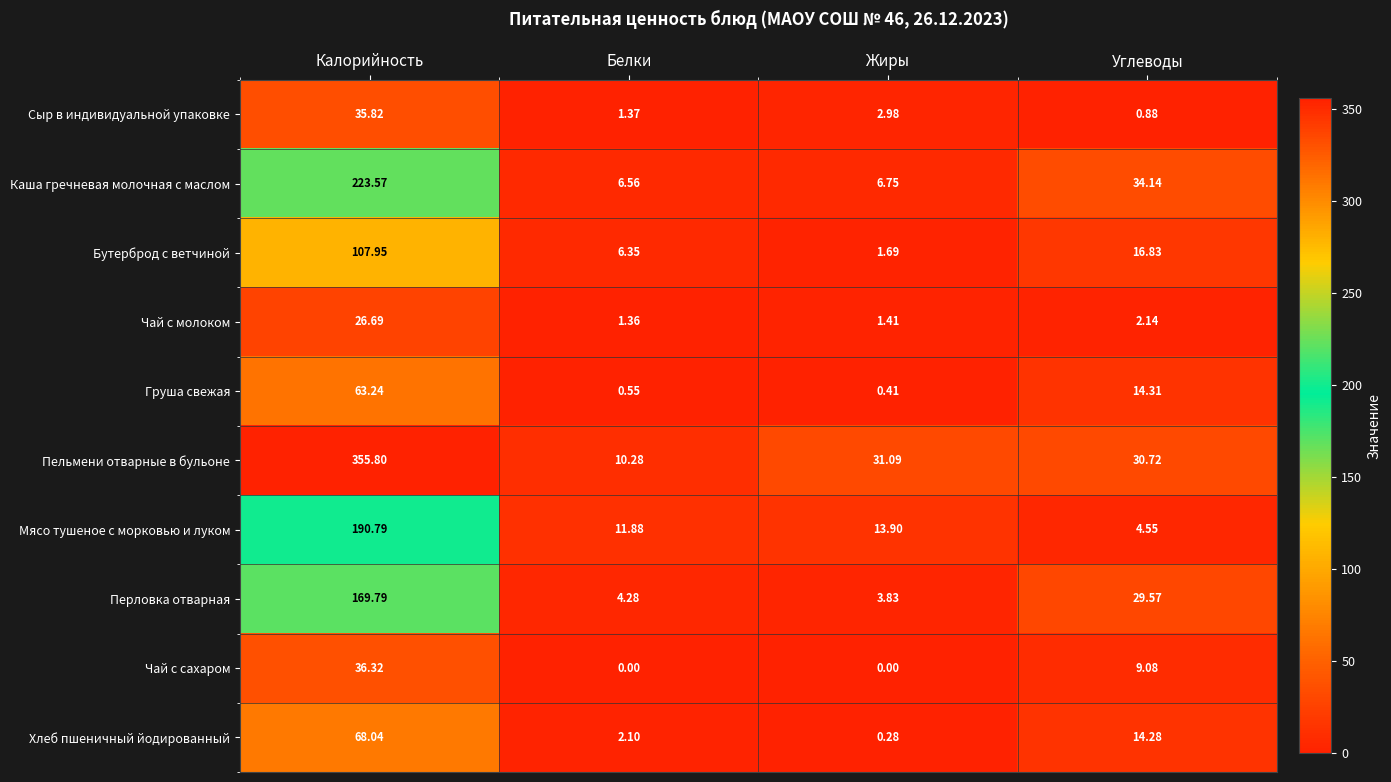

At which label is Перловка отварная closest to 86?

Углеводы